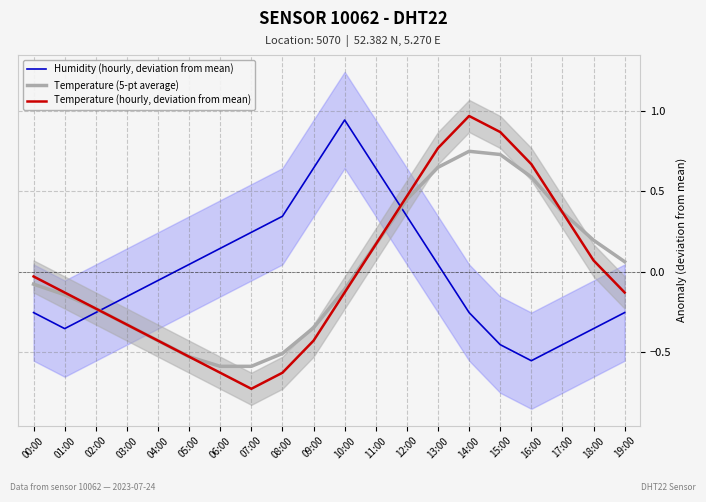

Which has a higher value, 13:00 or 11:00?

11:00